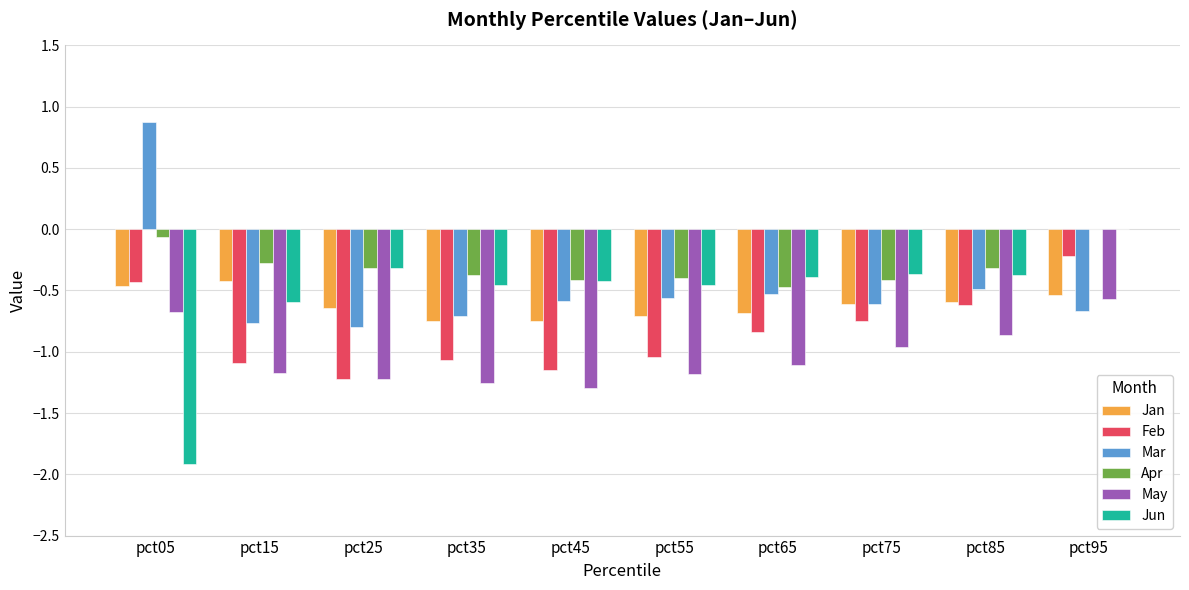

The value of Jun at pct85 is -0.4. True or false?

True